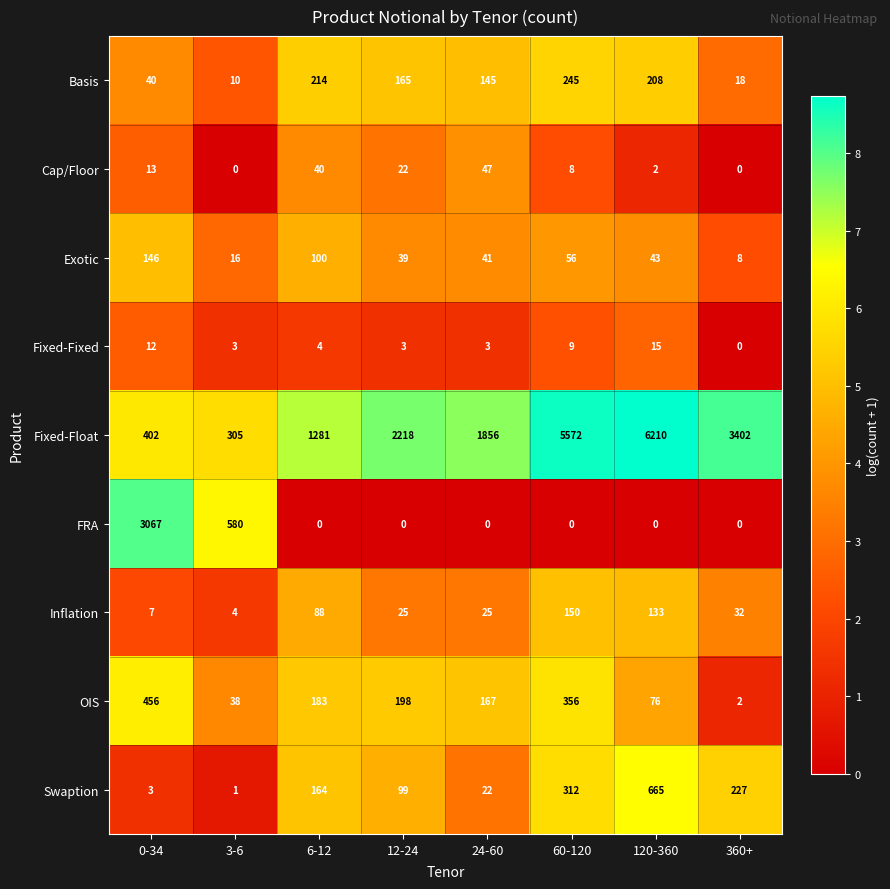

What is the average value of the FRA series?

456